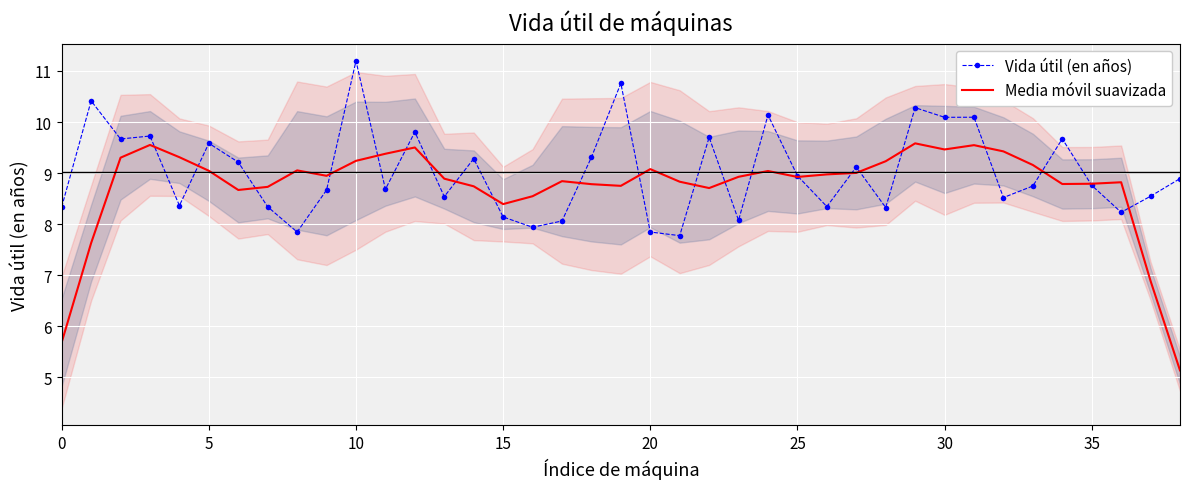

Which label corresponds to the largest value in the chart?

10